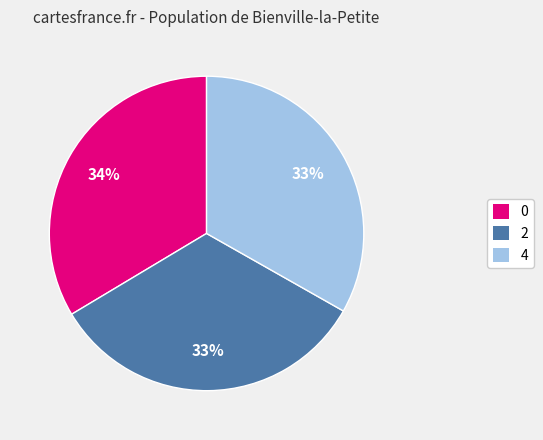

To the nearest percent, what portion does 0 represent?

34%